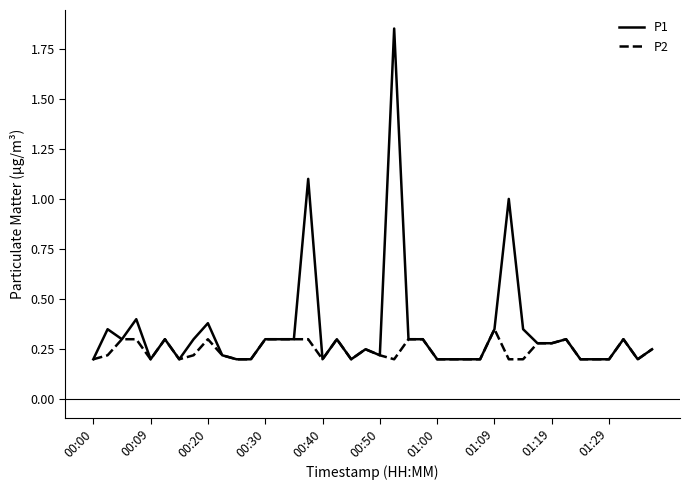

List the series in order of their overall mean, highest first.

P1, P2